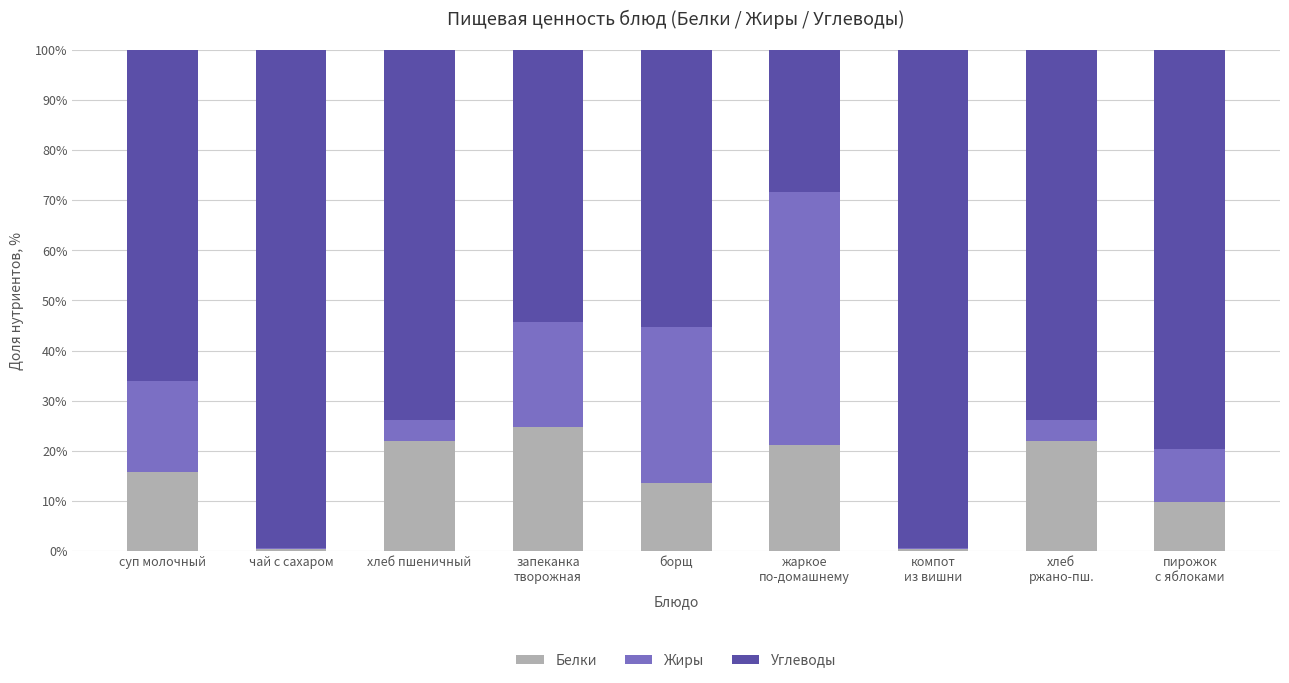

What is the sum of the Белки values at суп молочный and хлеб пшеничный?

37.7